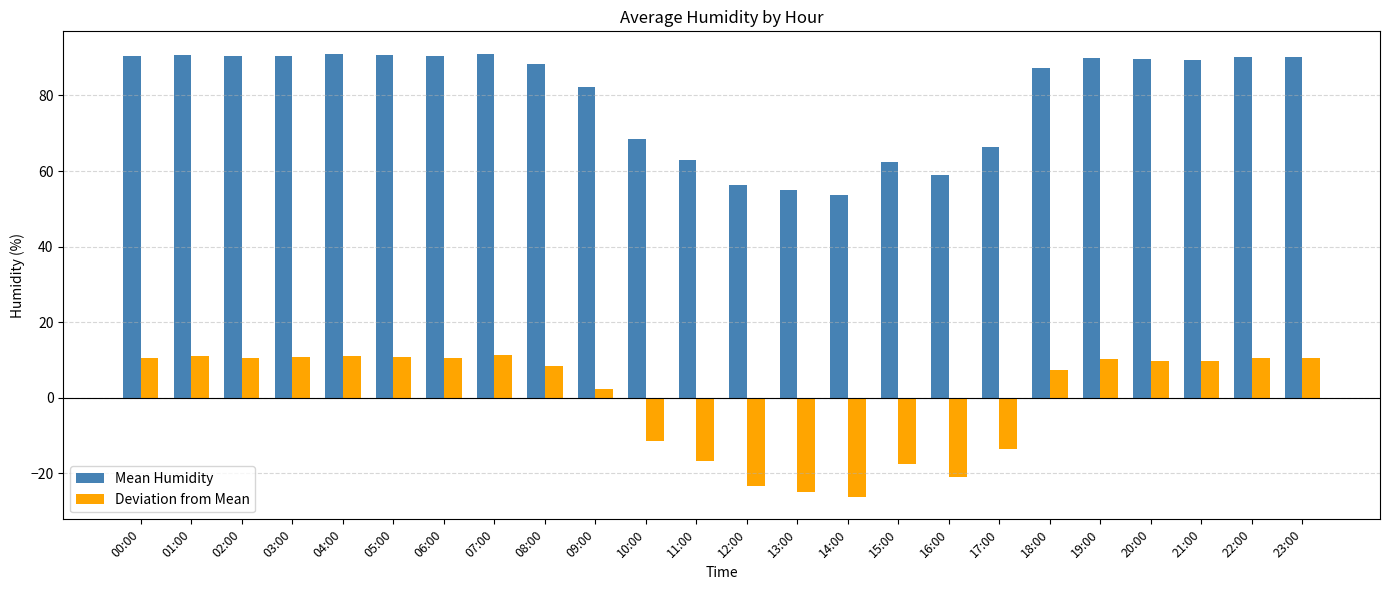

The Deviation from Mean series shows -38.4 at 12:00. True or false?

False